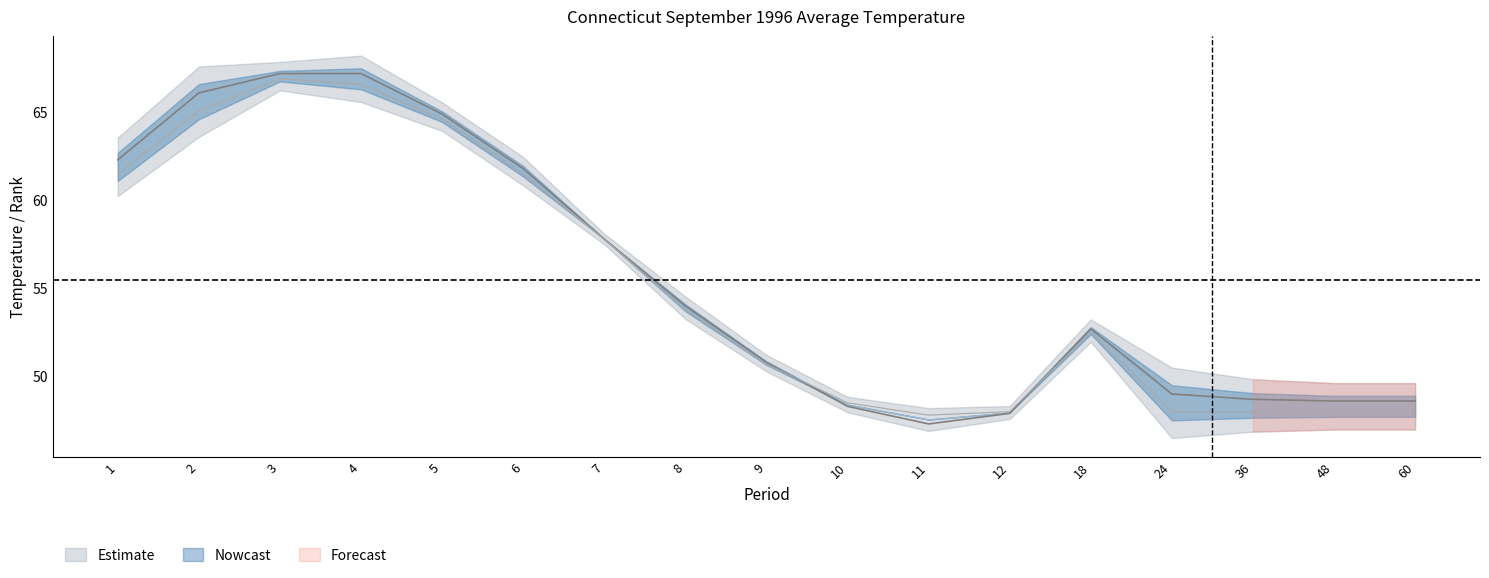

What is the value of the Value point at the 9th from the left?

50.8